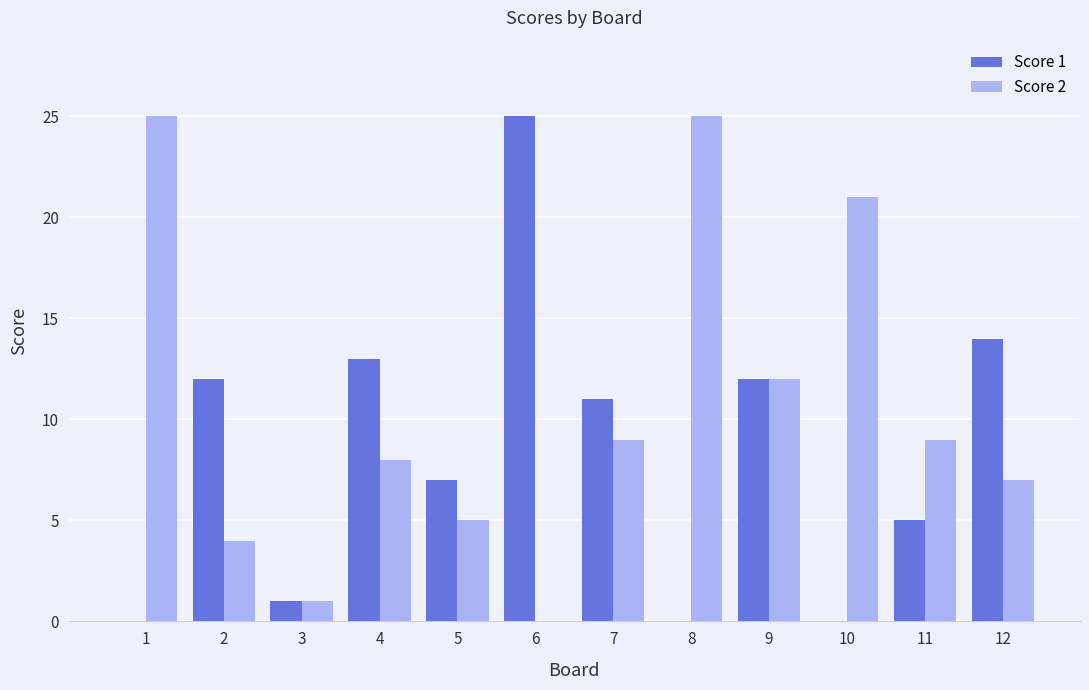

The value of Score 2 at 7 is 9. True or false?

True